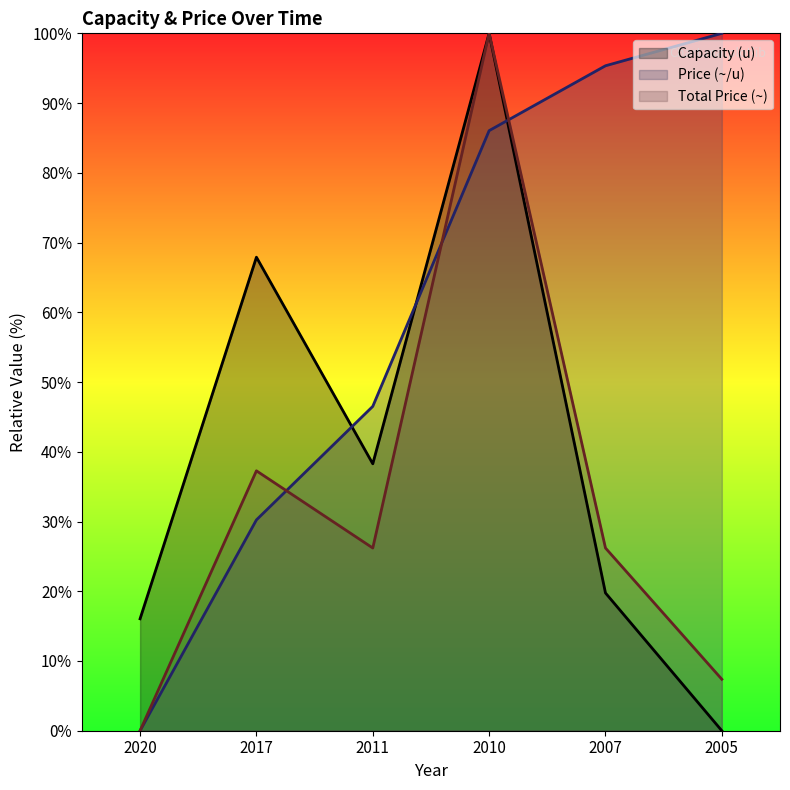

Is the value of Total Price (~) at 2010 greater than the value of Price (~/u) at 2011?

Yes